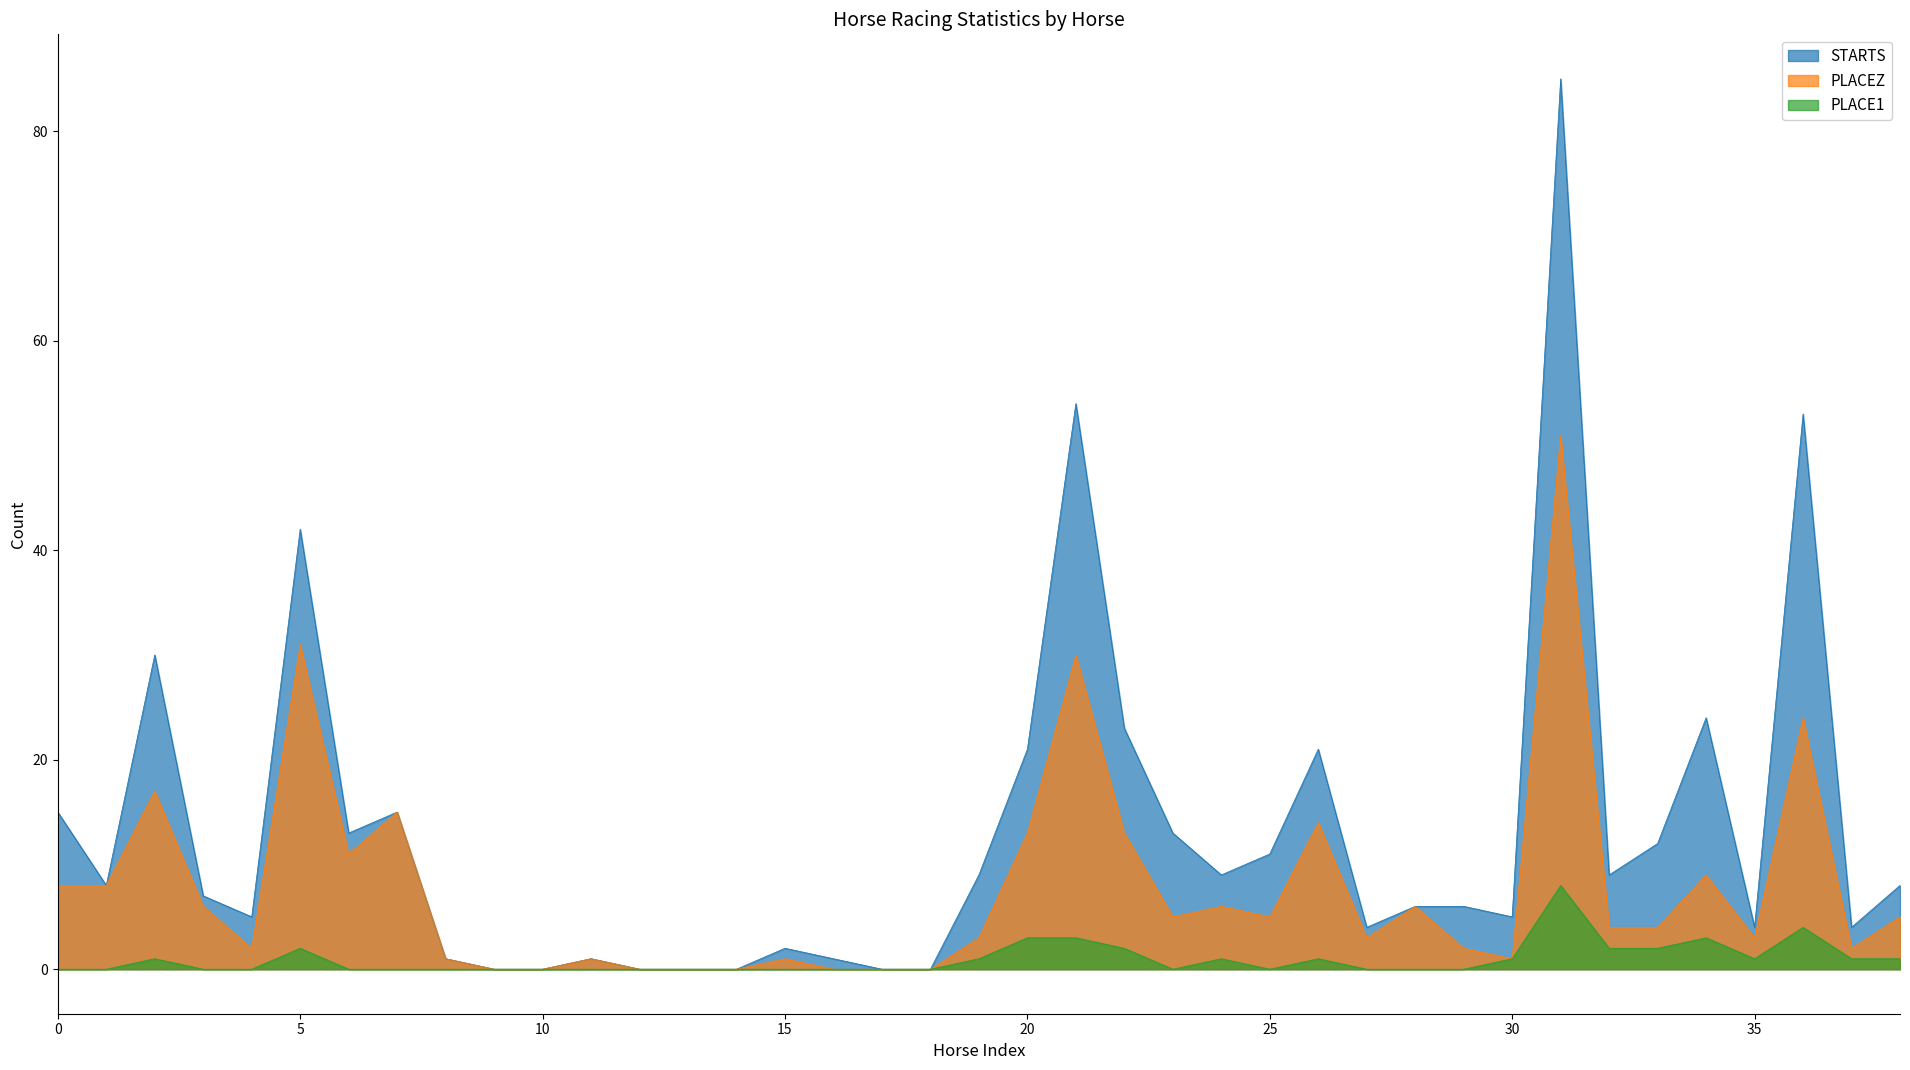

Which series has the largest range (max minus min)?

STARTS